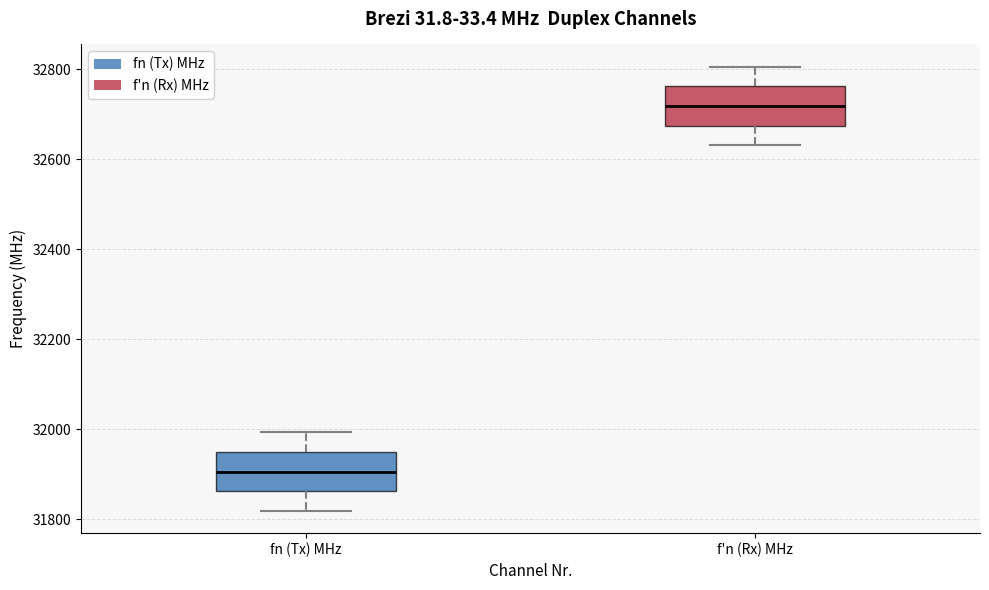

Where does the median line of the box for fn (Tx) MHz sit on the y-axis? The values are not printed on the chart, so give them approximately, as read against the axis.

31900